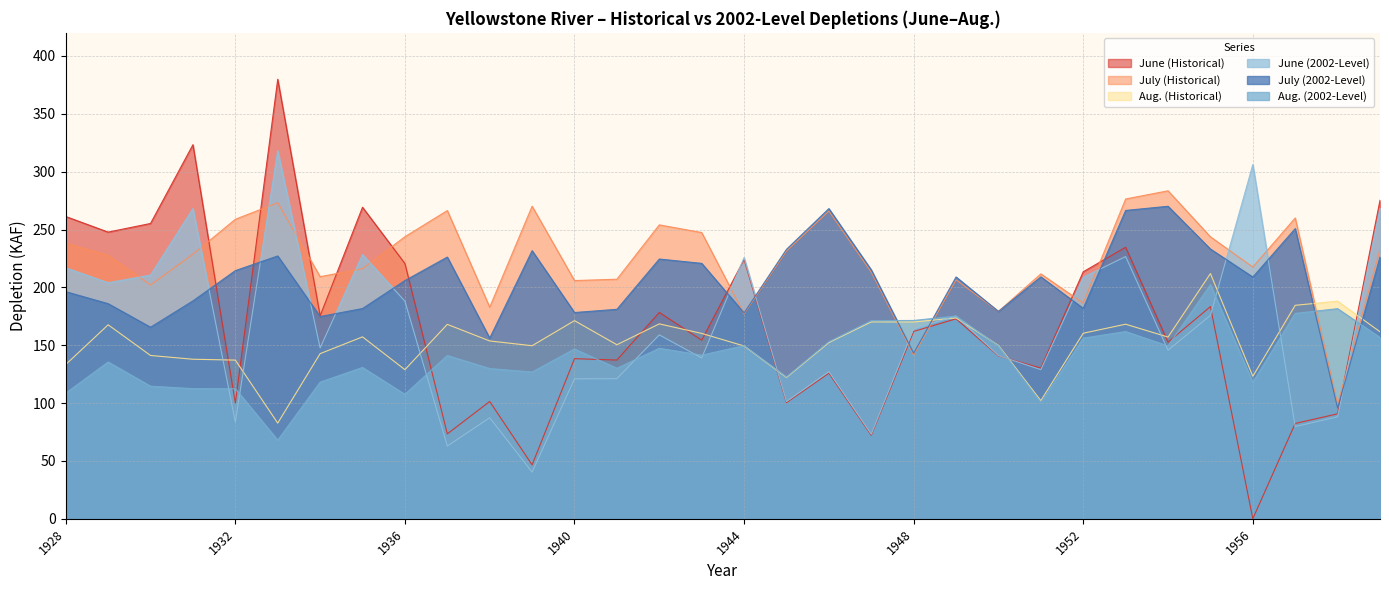

List the series in order of their peak value, lowest first.

Aug. (2002-Level), Aug. (Historical), July (2002-Level), July (Historical), June (2002-Level), June (Historical)